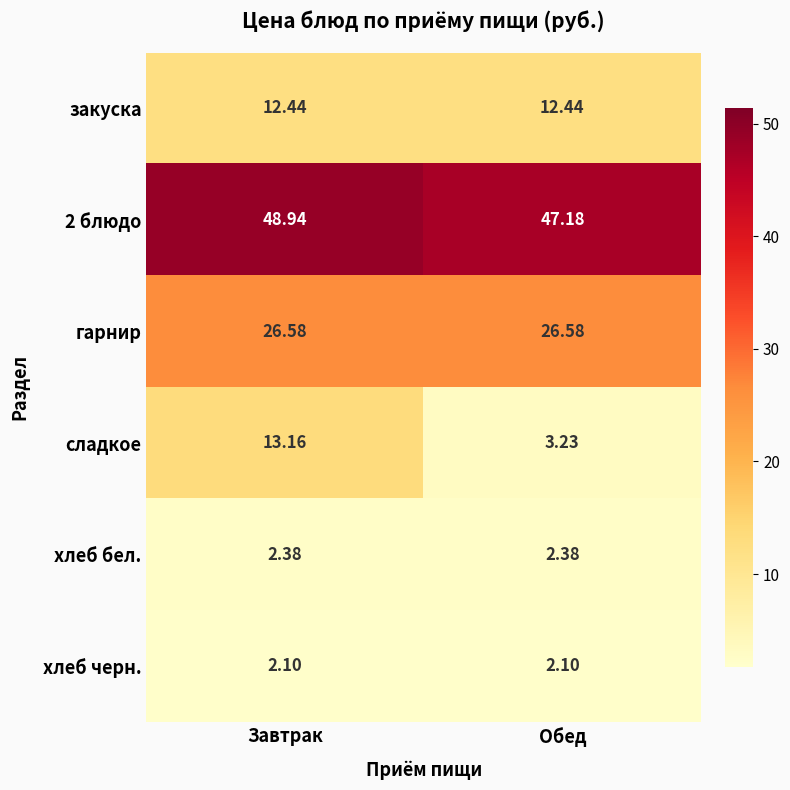

How many series are shown in this chart?

6